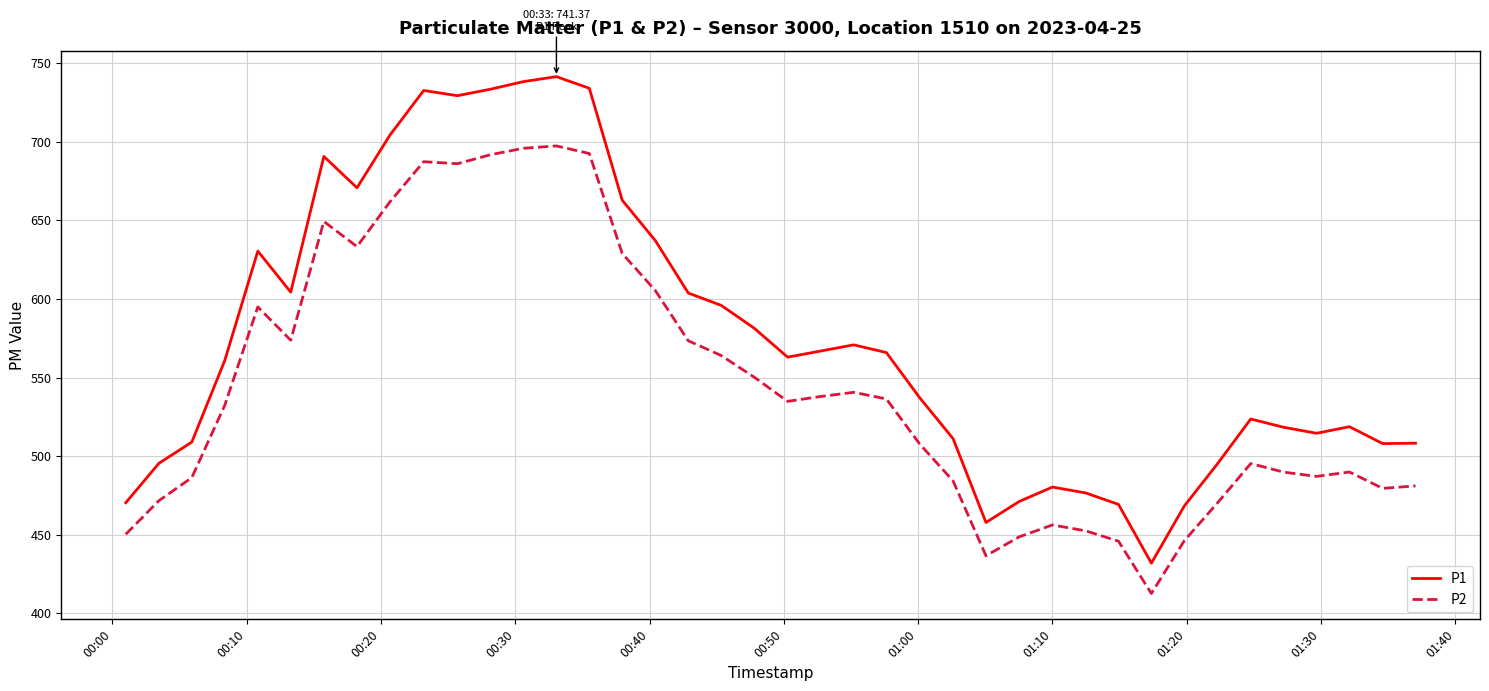

At how many categories does at least one series exceed 461?

38